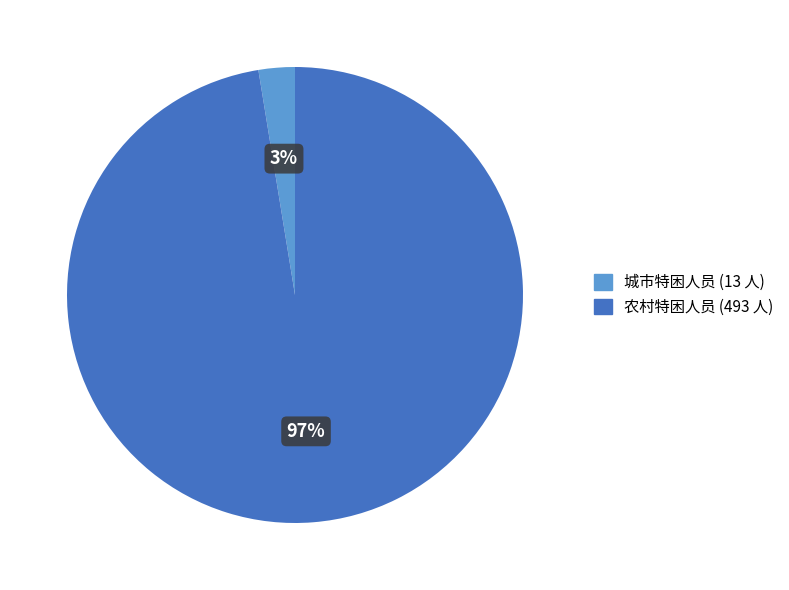

To the nearest percent, what is the average slice percentage?

50%